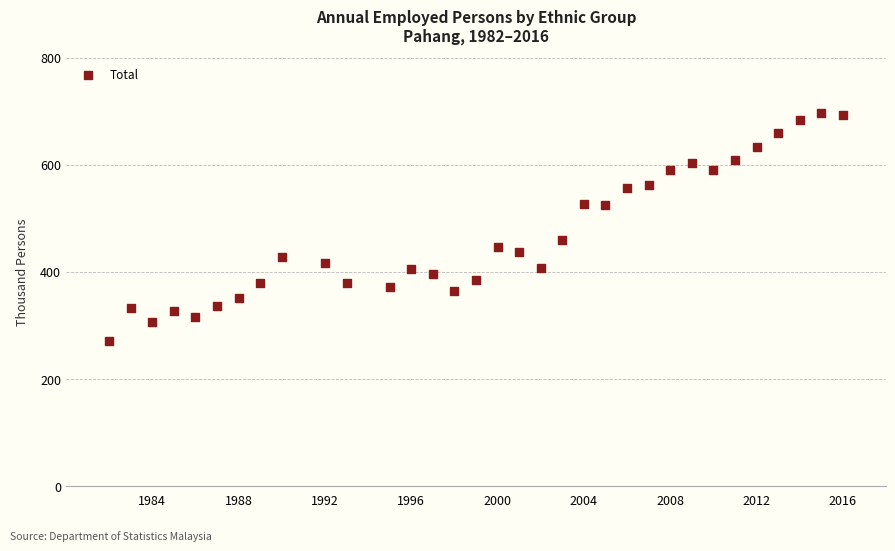

What Y value in the scatter plot is closest to 483?

460.0